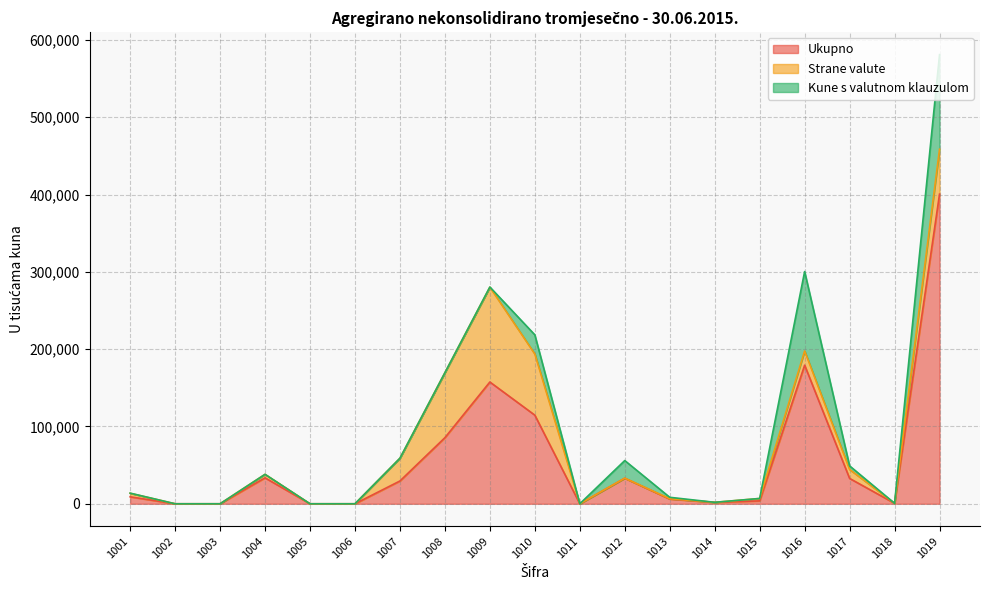

The value of Kune s valutnom klauzulom at 1015 is 60. True or false?

False